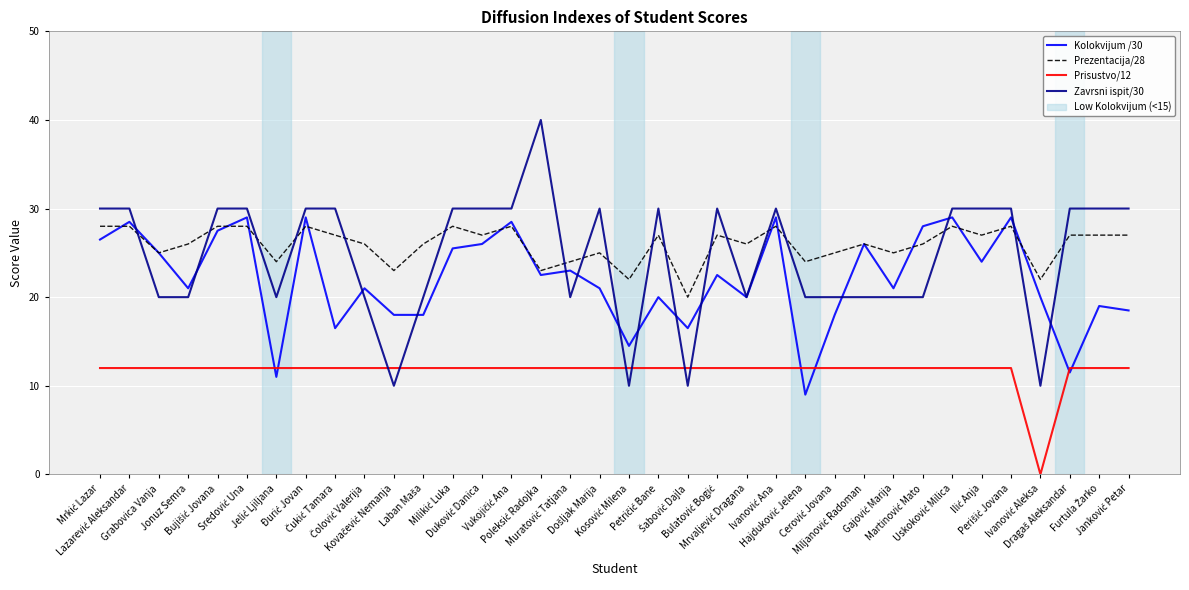

What is the minimum value for Kolokvijum /30?

9.0